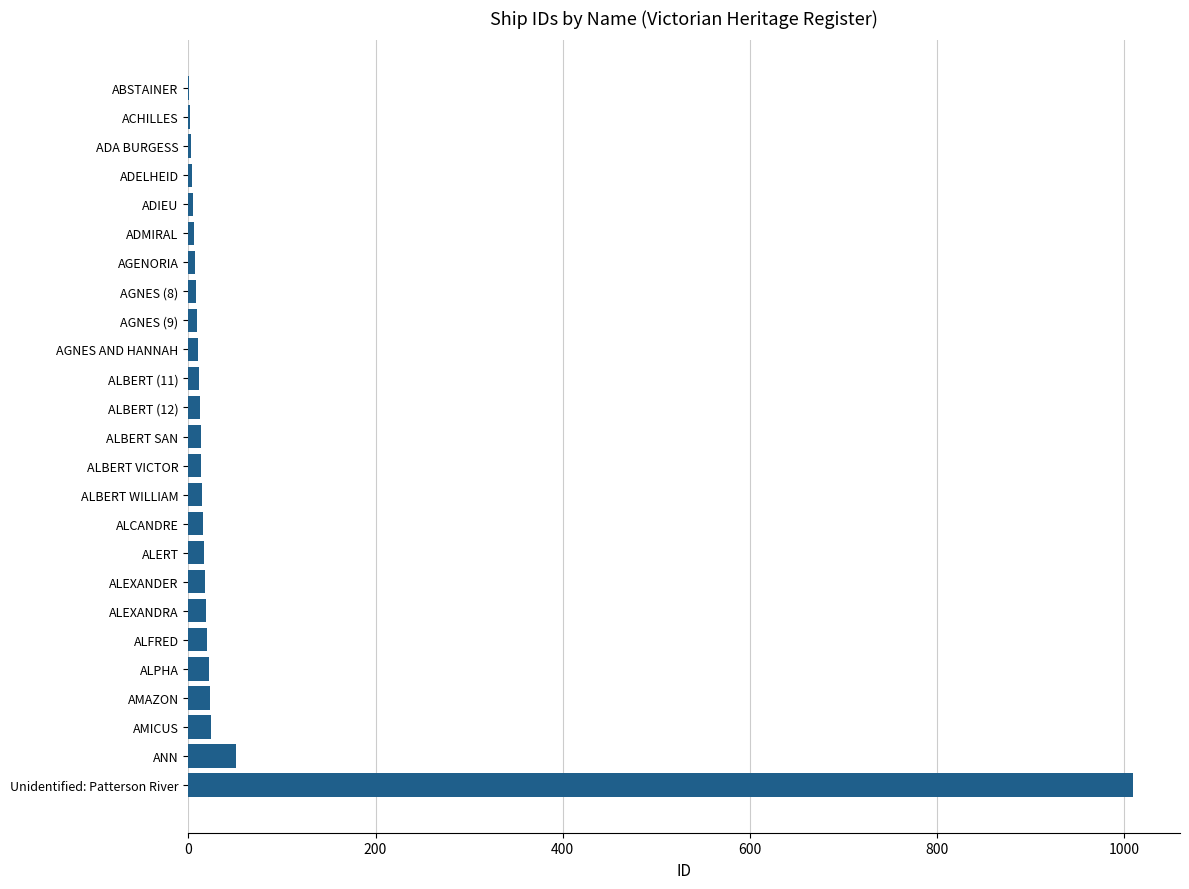

Which has a higher value, AMAZON or ABSTAINER?

AMAZON